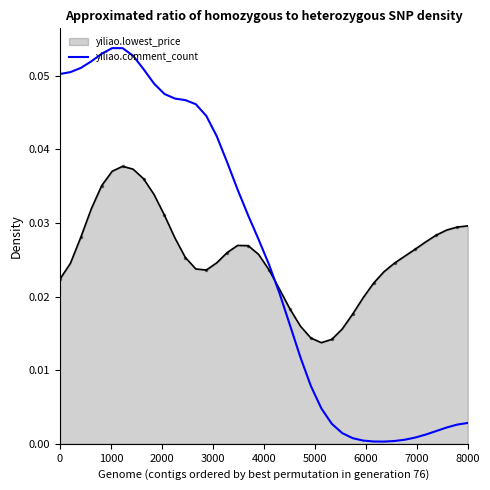

Which series has the widest spread of values?

yiliao.comment_count